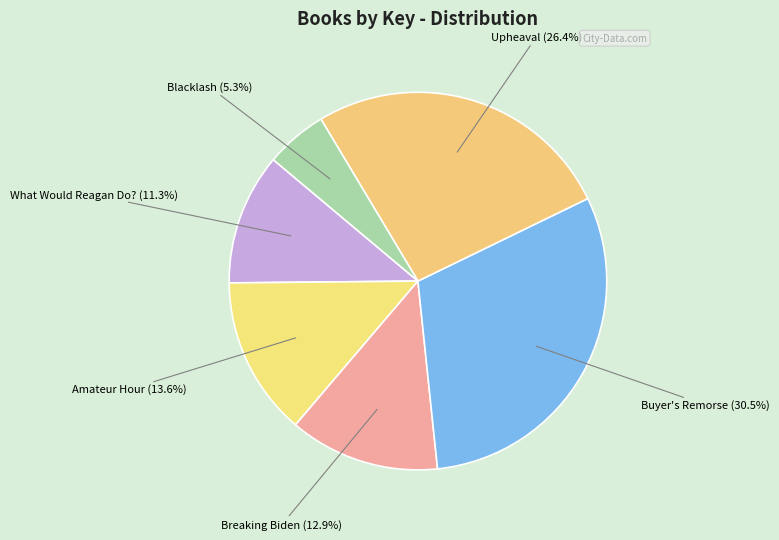

Which slice is the largest?

Buyer's Remorse